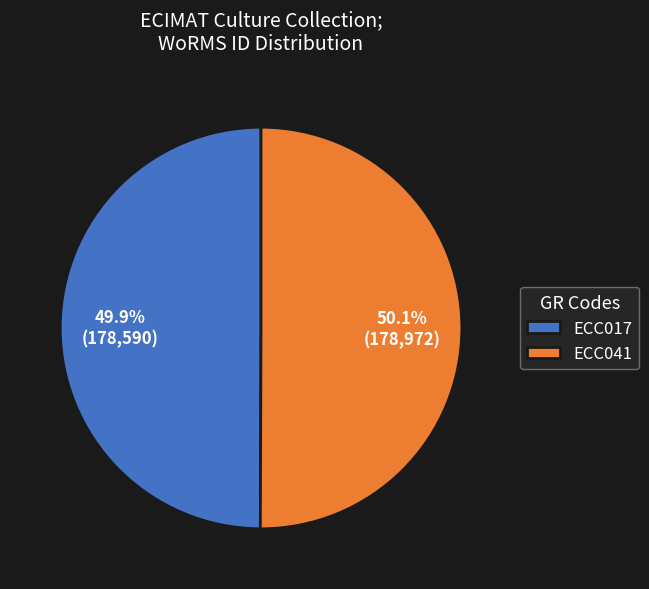

Count the number of slices in the pie.

2